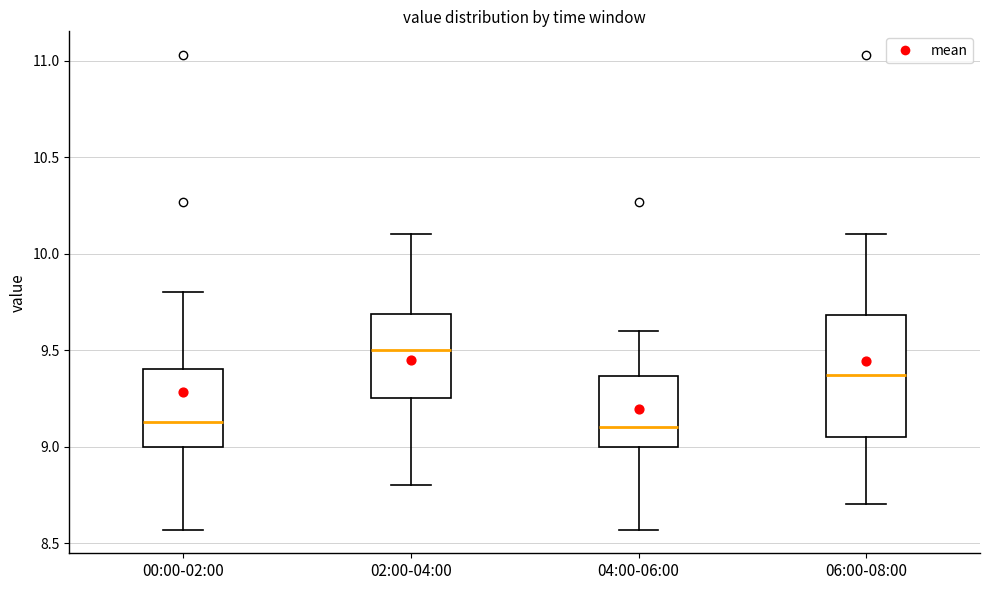

Which box's median line is the highest?

02:00-04:00